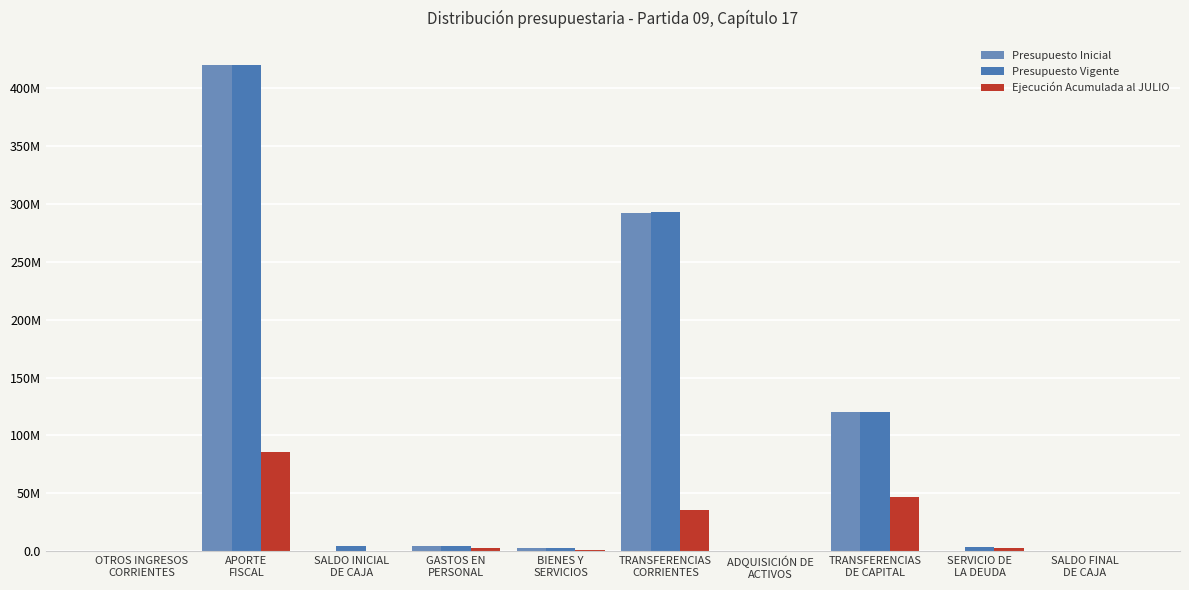

Which series has the largest range (max minus min)?

Presupuesto Inicial